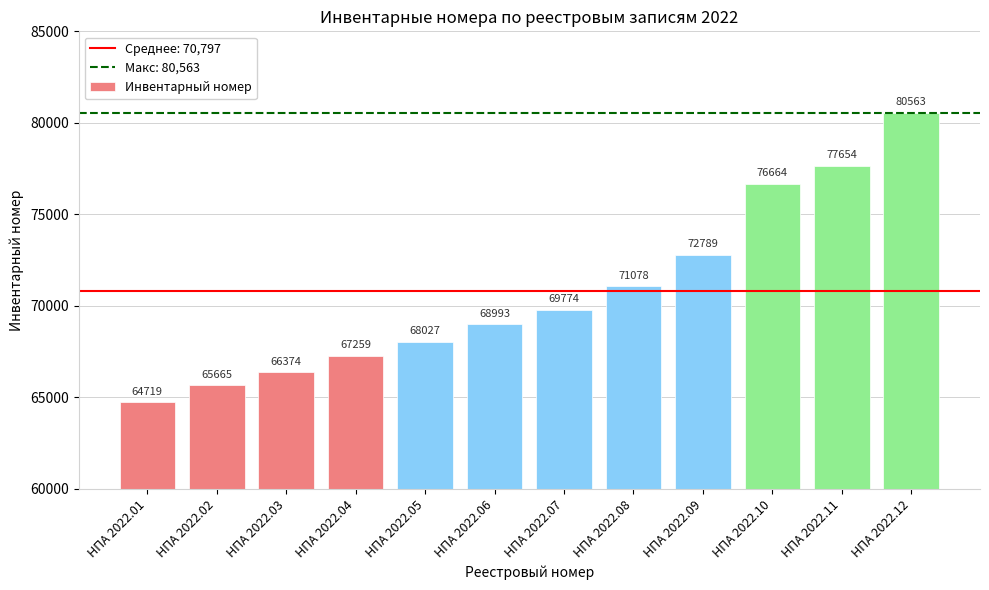

What is the difference between the maximum and minimum values?

15844